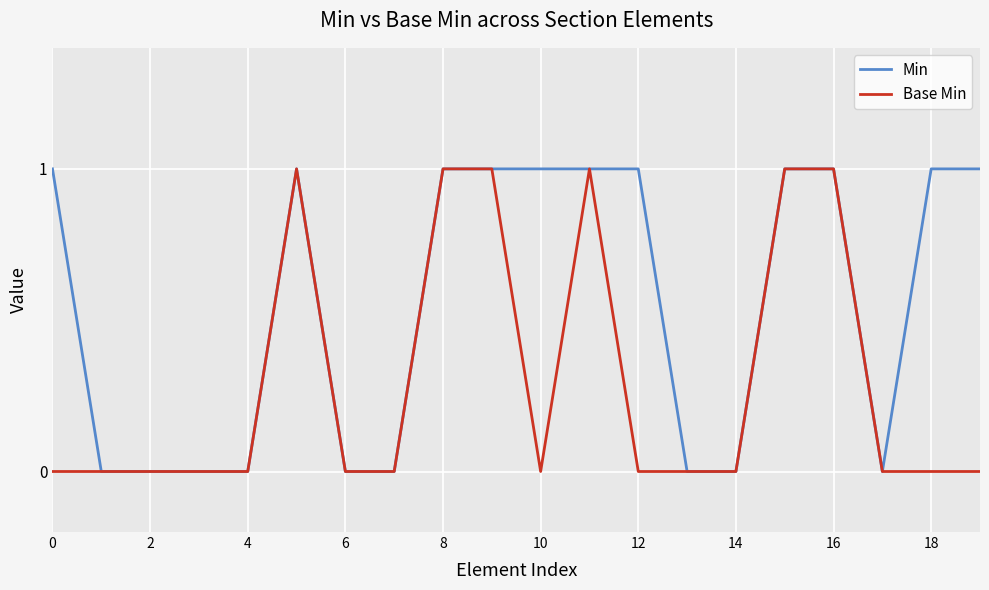

What is the sum of all Min values?

11